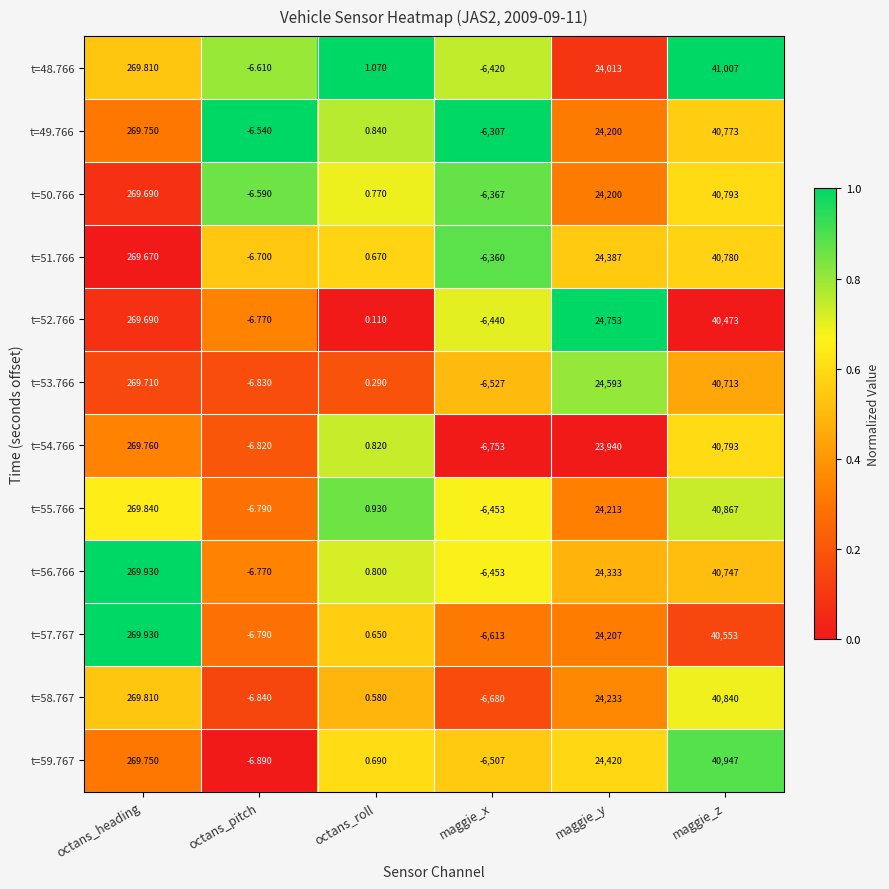

Between octans_pitch and maggie_z, which series saw the biggest shift?

t=48.766